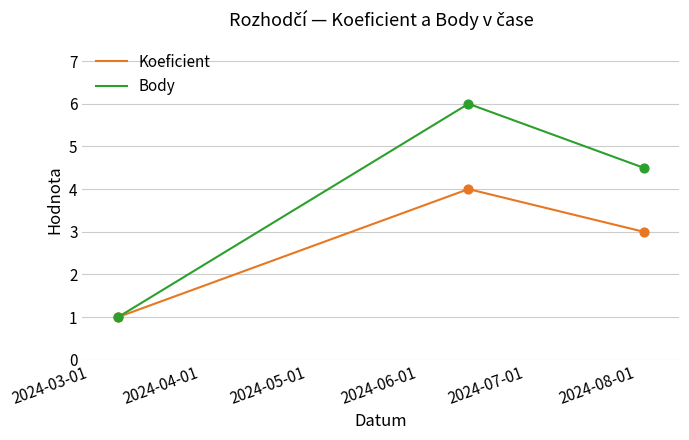

Which series has the widest spread of values?

Body